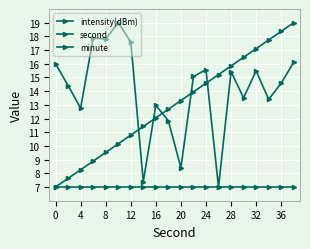

How many lines are shown in the chart?

3